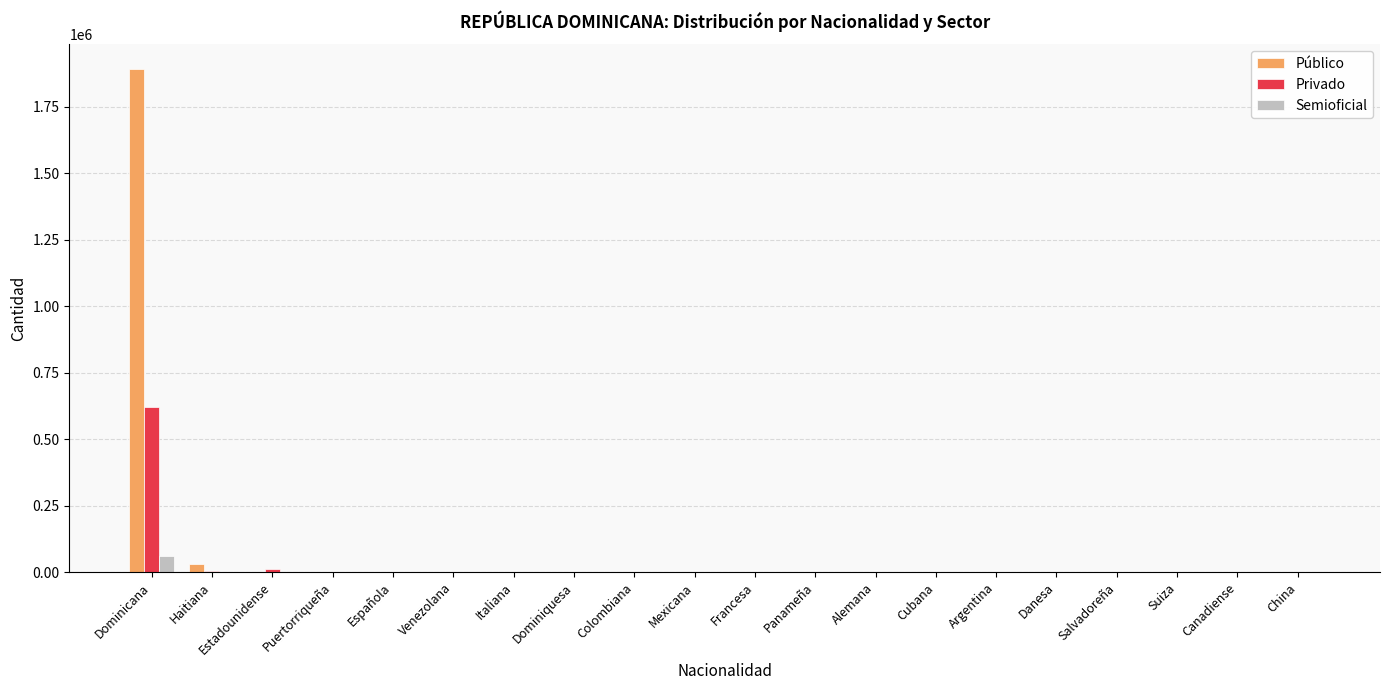

True or false: Semioficial has a value of 0 at Salvadoreña.

True